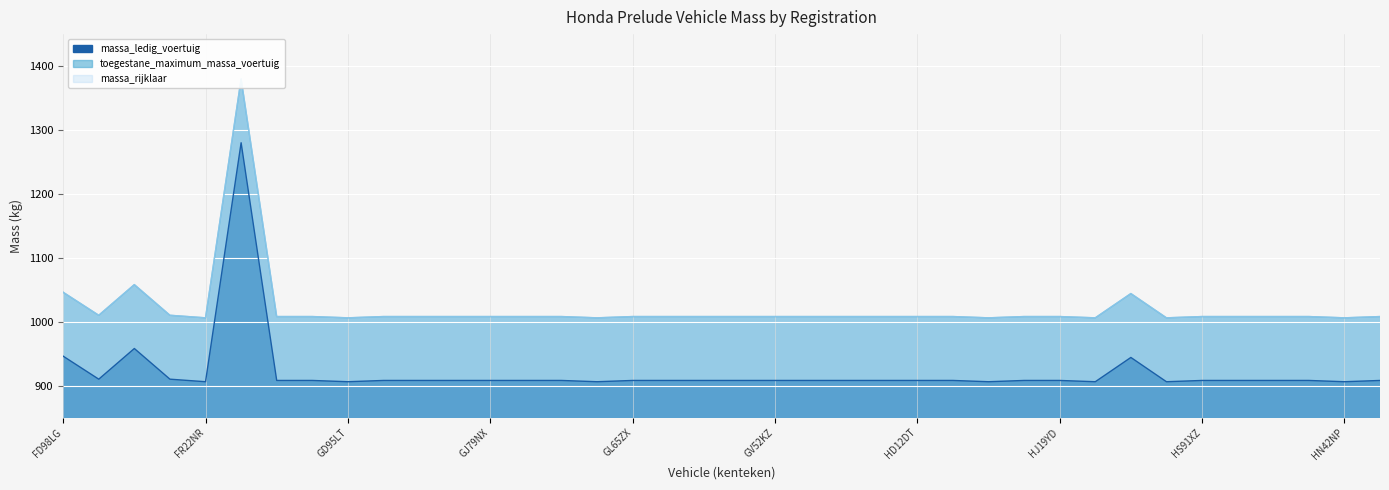

What is the label of the 4th point from the left?

FH61KJ